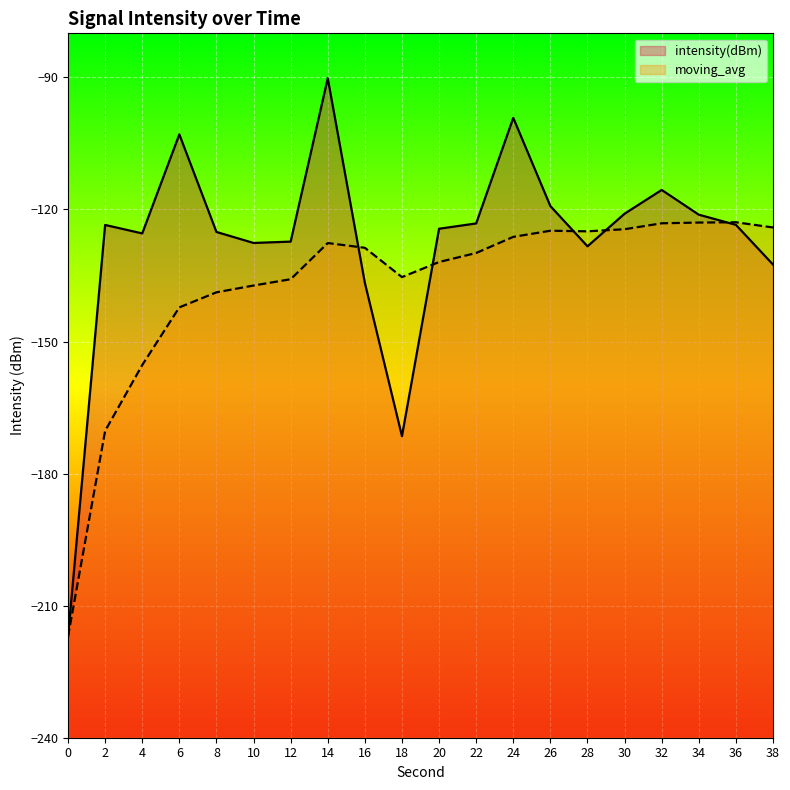

At which label is moving_avg closest to -169?

2